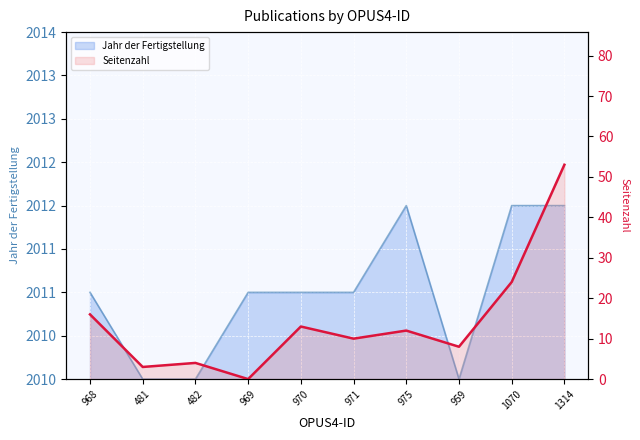

The chart shows a value of 16 at 968. True or false?

True